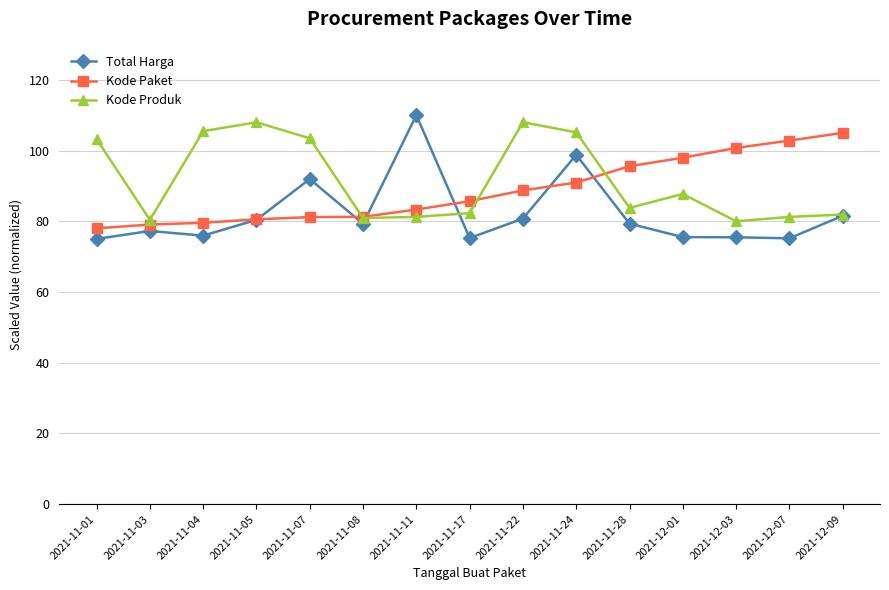

Where does the Kode Paket series first go above 85?

2021-11-17